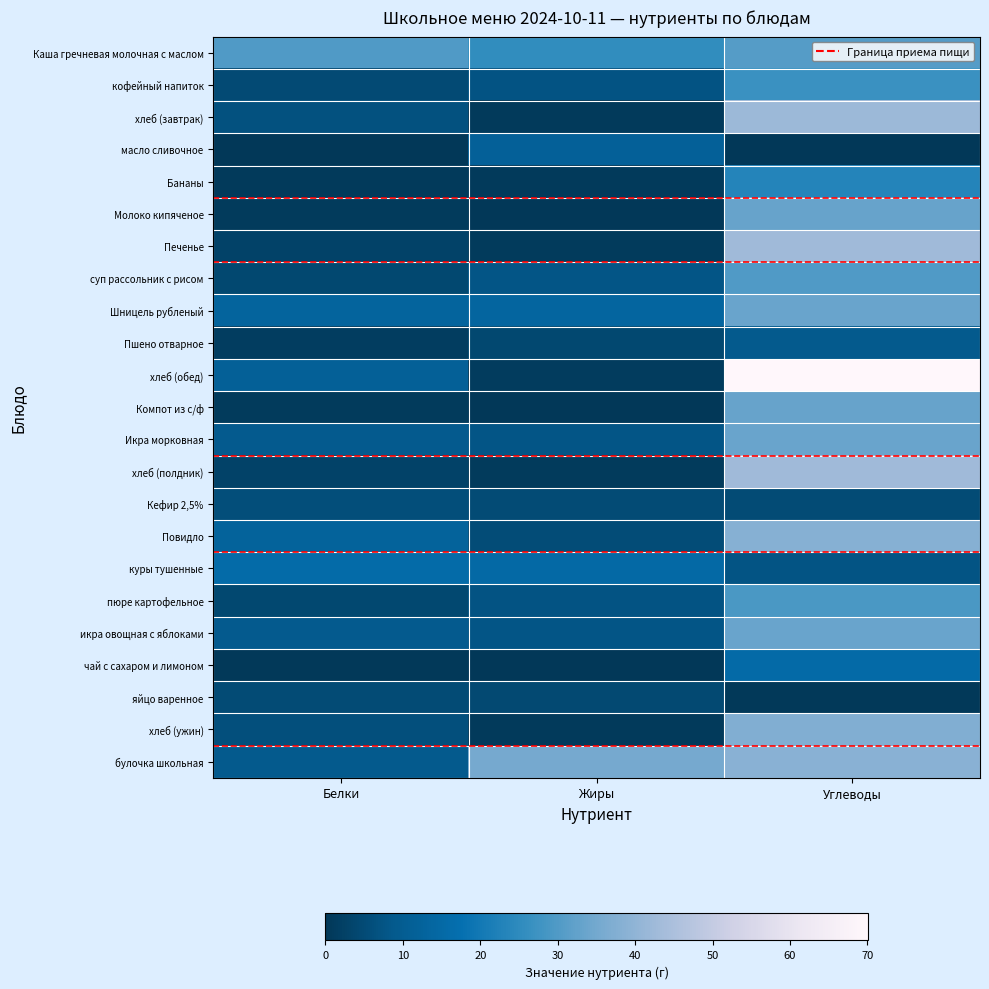

What is the greatest value displayed?

70.0